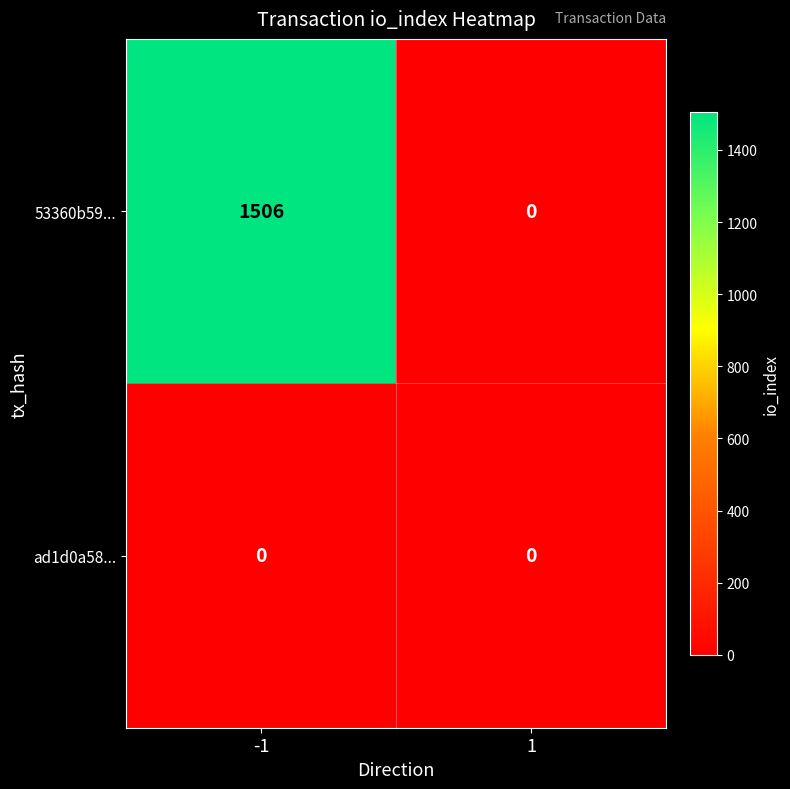

The value of ad1d0a58... at 1 is 0. True or false?

True